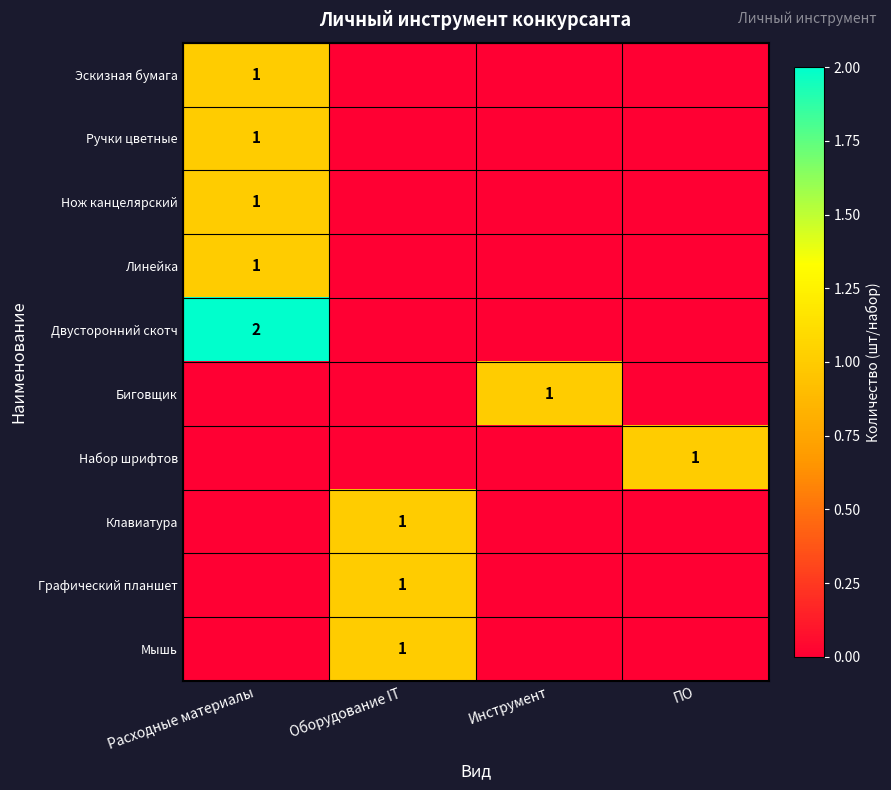

Is it true that Эскизная бумага equals 0 at Расходные материалы?

False